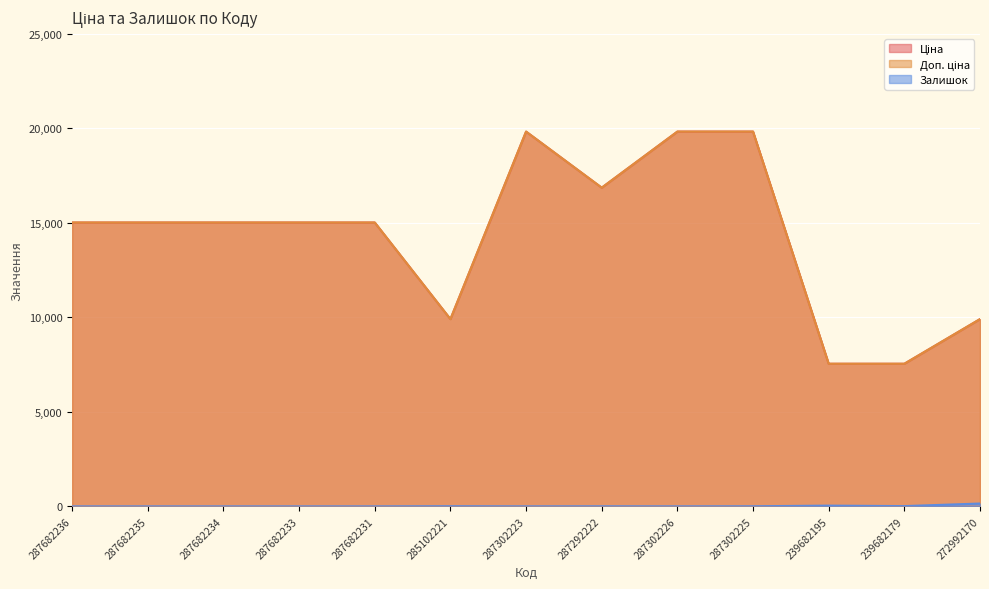

Reading left to right, extract all data points from this chart.

Ціна: 287682236=15019.2	287682235=15019.2	287682234=15019.2	287682233=15019.2	287682231=15019.2	285102221=9908.5	287302223=19831.1	287292222=16863.2	287302226=19831.1	287302225=19831.1	239682195=7545.9	239682179=7545.9	272992170=9908.5
Доп. ціна: 287682236=15019.2	287682235=15019.2	287682234=15019.2	287682233=15019.2	287682231=15019.2	285102221=9908.5	287302223=19831.1	287292222=16863.2	287302226=19831.1	287302225=19831.1	239682195=7545.9	239682179=7545.9	272992170=9908.5
Залишок: 287682236=0.0	287682235=0.0	287682234=0.0	287682233=0.0	287682231=0.0	285102221=8.0	287302223=1.0	287292222=4.0	287302226=1.0	287302225=5.0	239682195=38.0	239682179=13.0	272992170=149.0